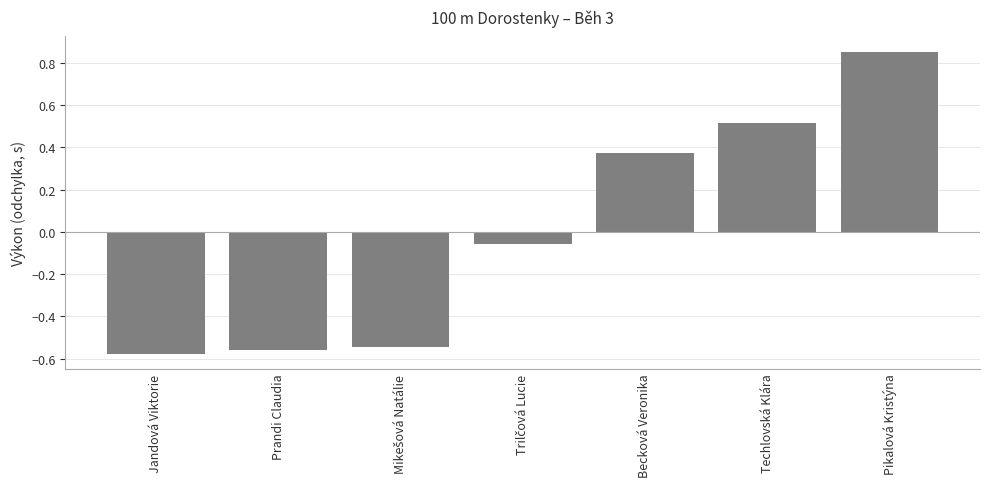

Which has a higher value, Becková Veronika or Jandová Viktorie?

Becková Veronika